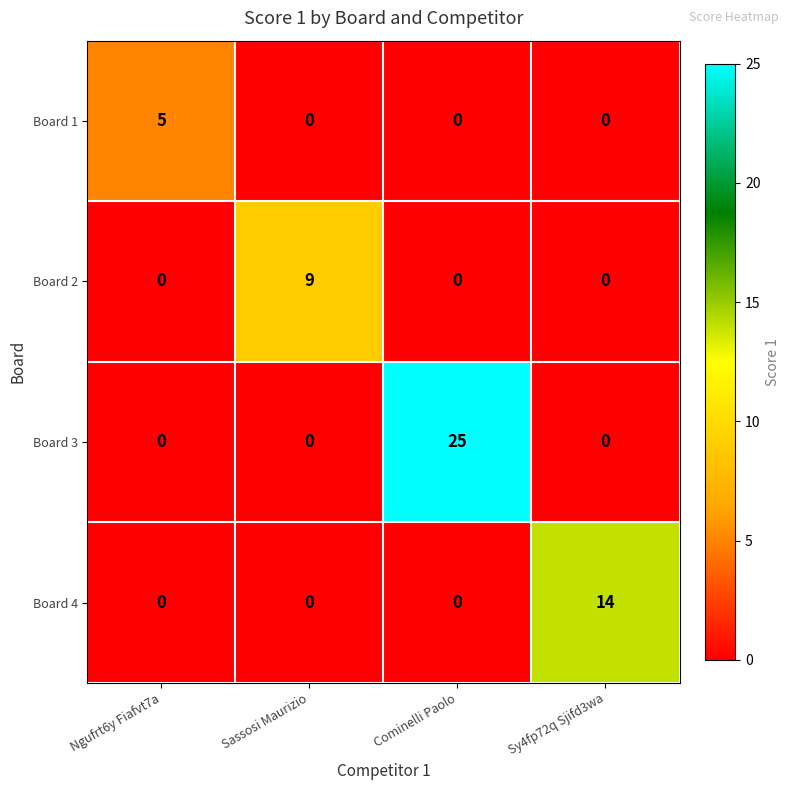

How many values in the Board 4 series exceed 0?

1